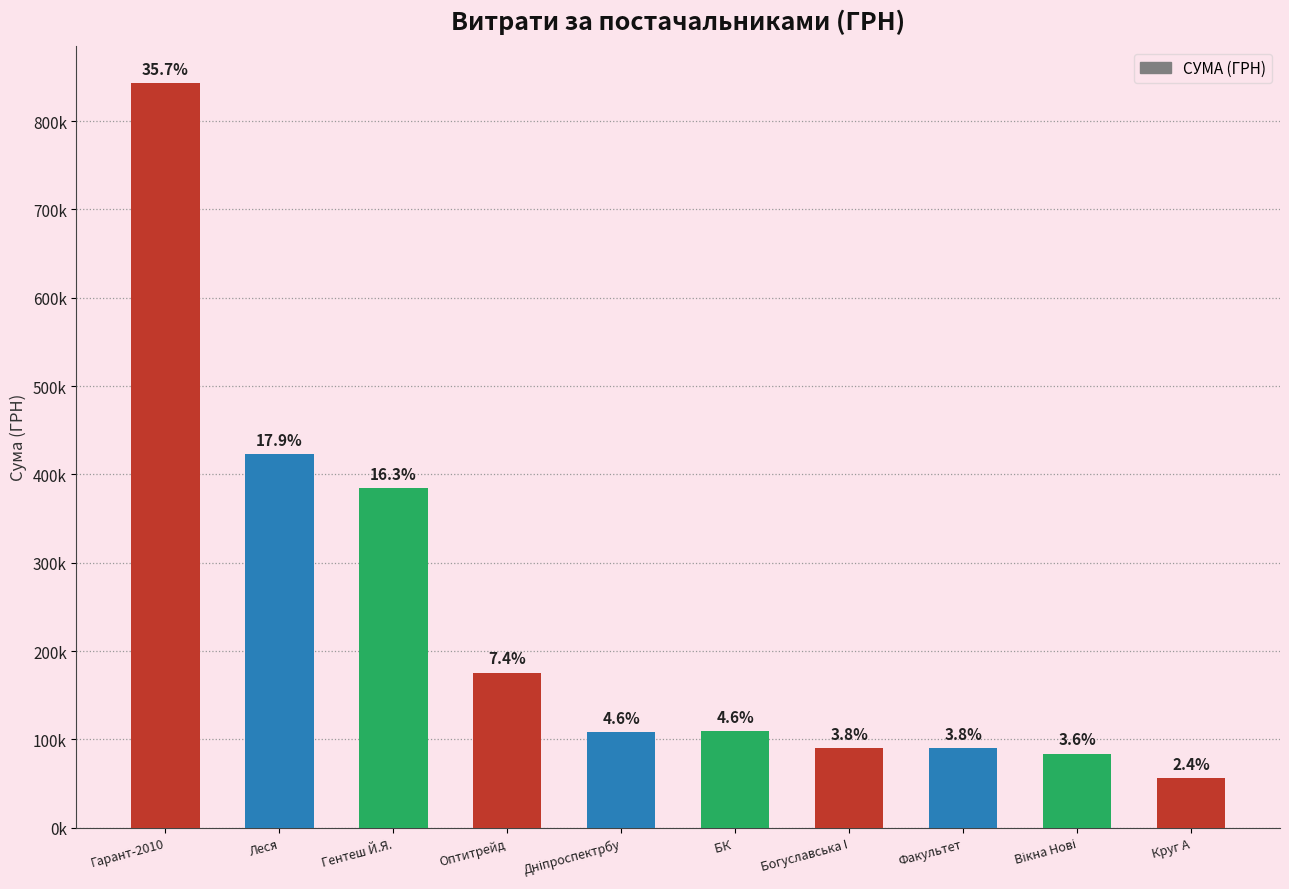

Does the chart contain any negative values?

No